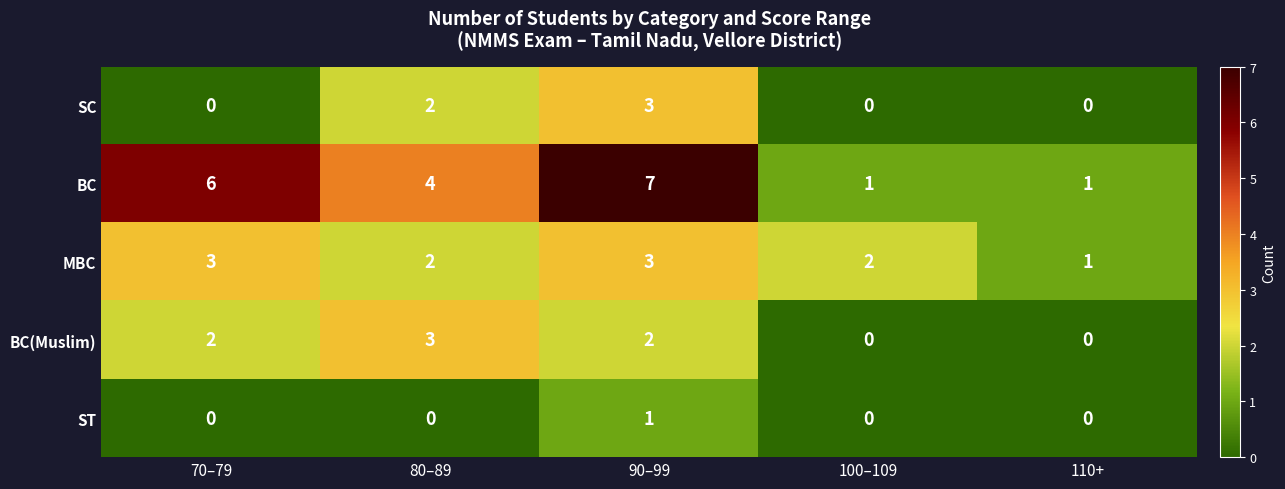

Reading right to left, extract all data points from this chart.

SC: 110+=0	100–109=0	90–99=3	80–89=2	70–79=0
BC: 110+=1	100–109=1	90–99=7	80–89=4	70–79=6
MBC: 110+=1	100–109=2	90–99=3	80–89=2	70–79=3
BC(Muslim): 110+=0	100–109=0	90–99=2	80–89=3	70–79=2
ST: 110+=0	100–109=0	90–99=1	80–89=0	70–79=0